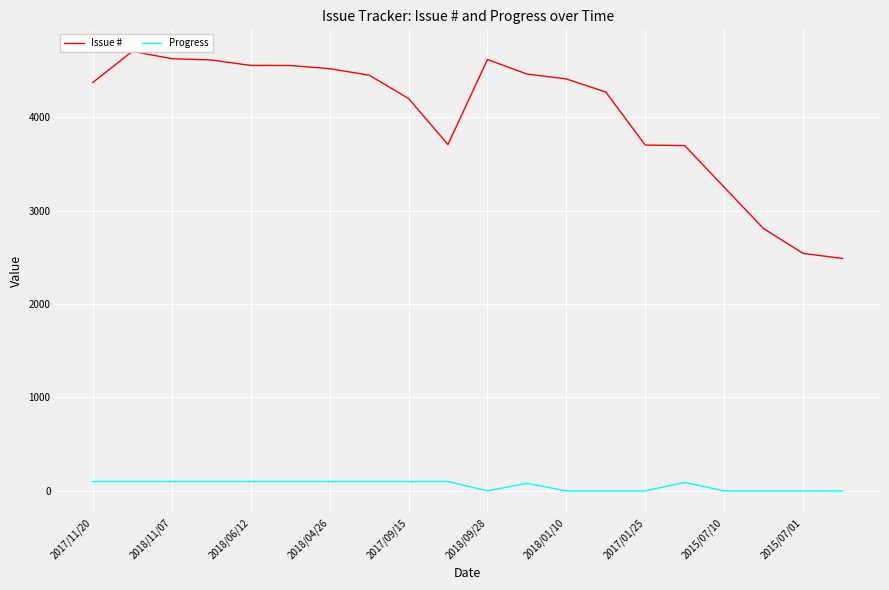

Rank the series at 2018/11/07 from highest to lowest value.

Issue #, Progress